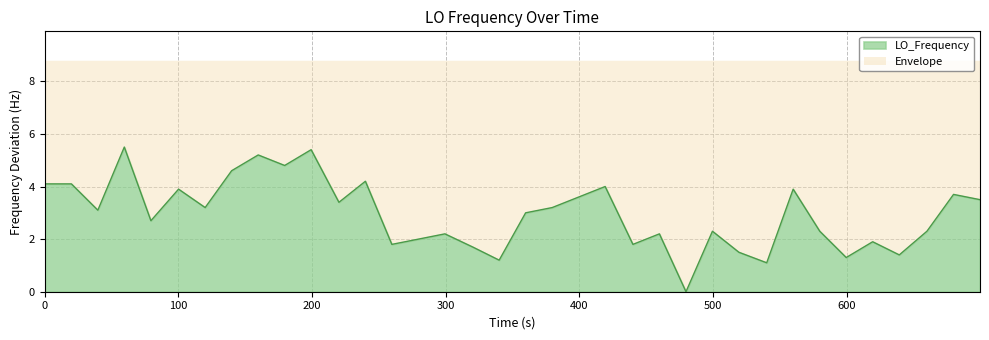

Count the number of values greater than 3.

18